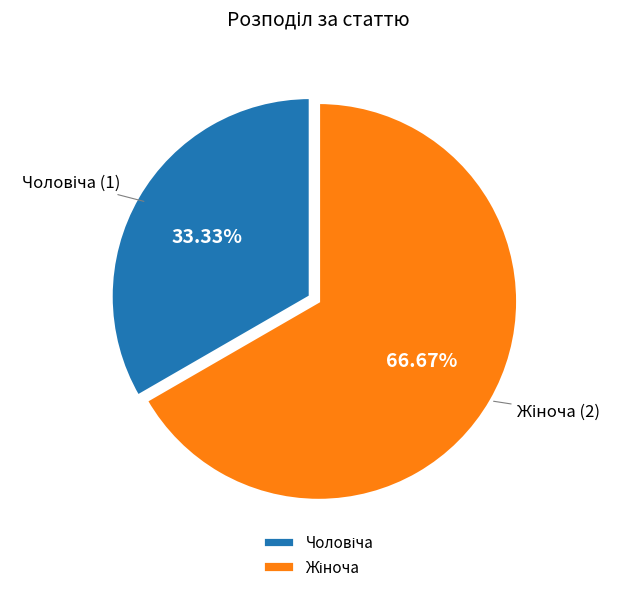

Is there any slice that represents more than half of the pie?

Yes